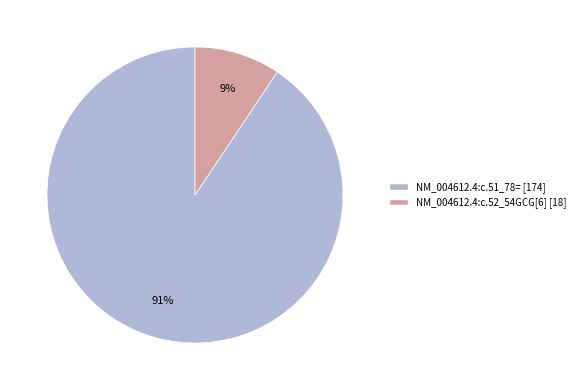

Which category has the smallest portion of the pie?

NM_004612.4:c.52_54GCG[6]